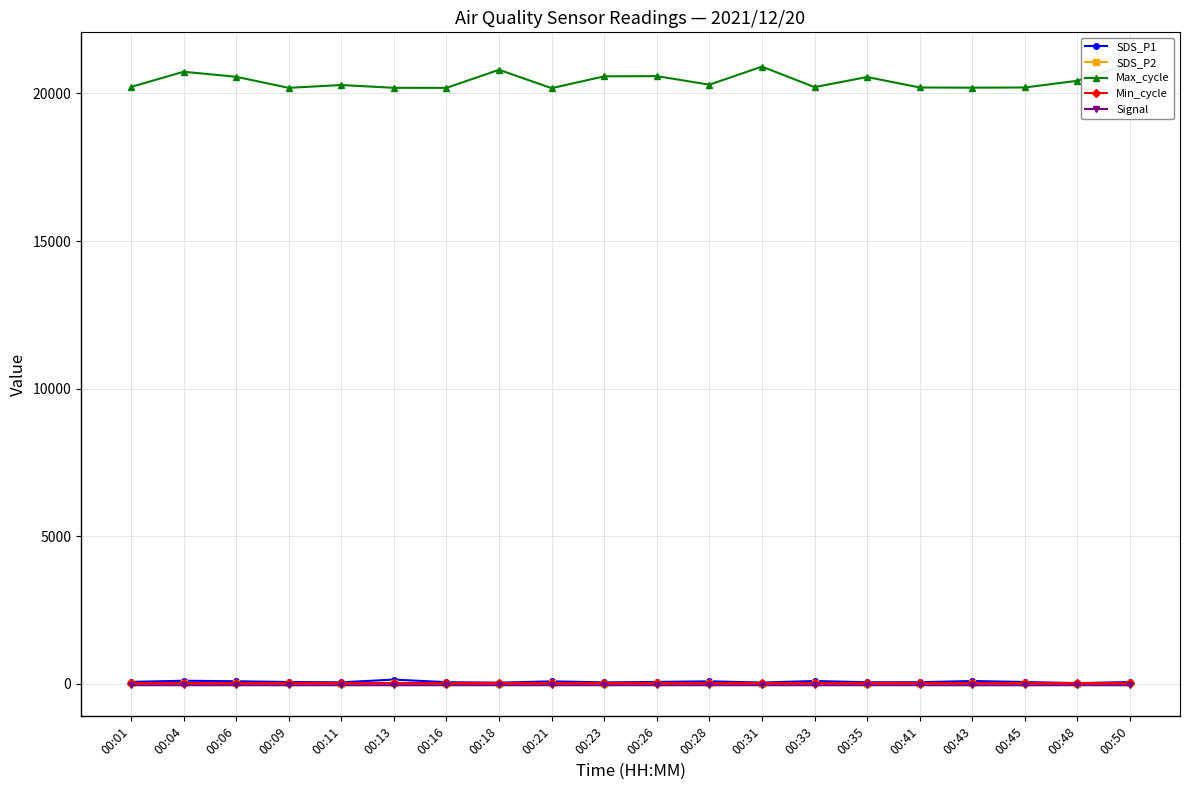

List the series in order of their peak value, lowest first.

Signal, SDS_P2, Min_cycle, SDS_P1, Max_cycle